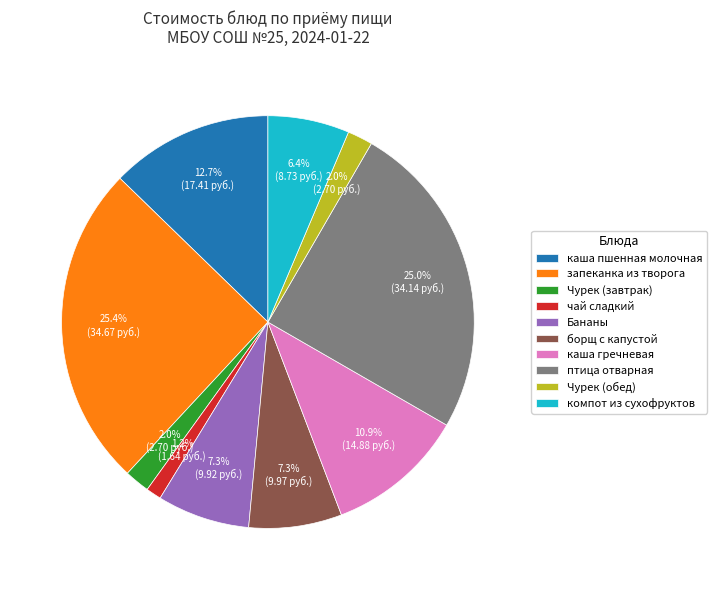

Which slice is the smallest?

чай сладкий